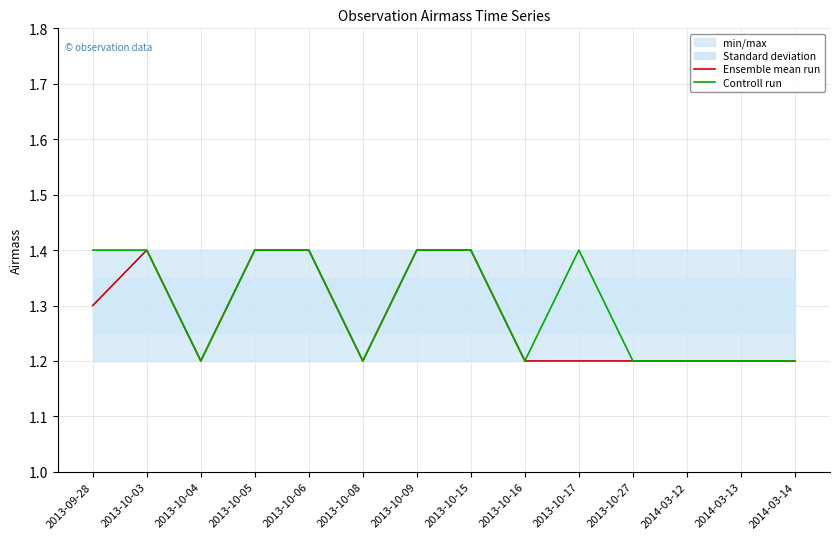

Does the chart display data point markers on the line(s)?

No